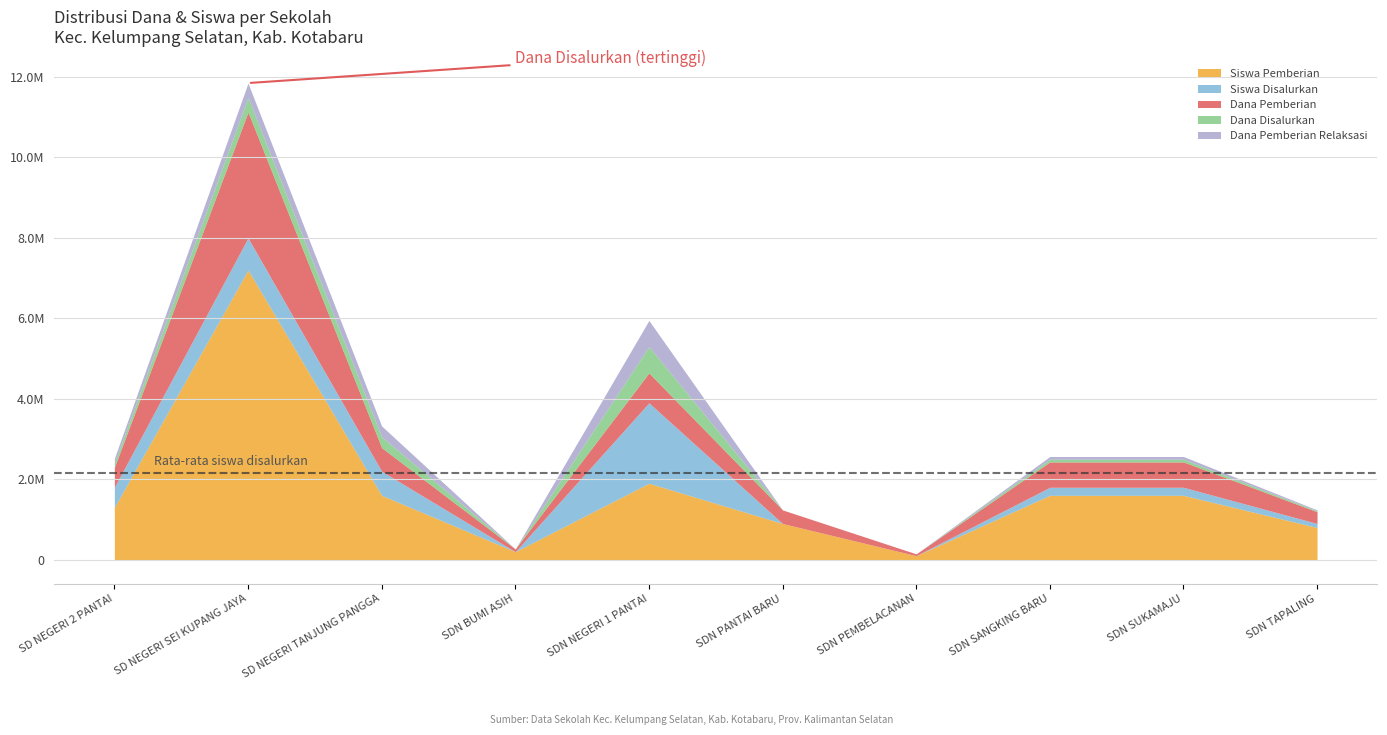

Does the chart have visible grid lines?

Yes